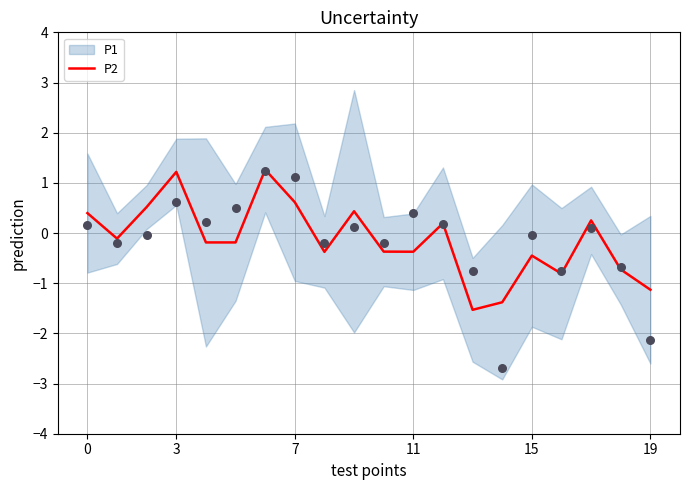

What is the maximum value for P2?

1.3